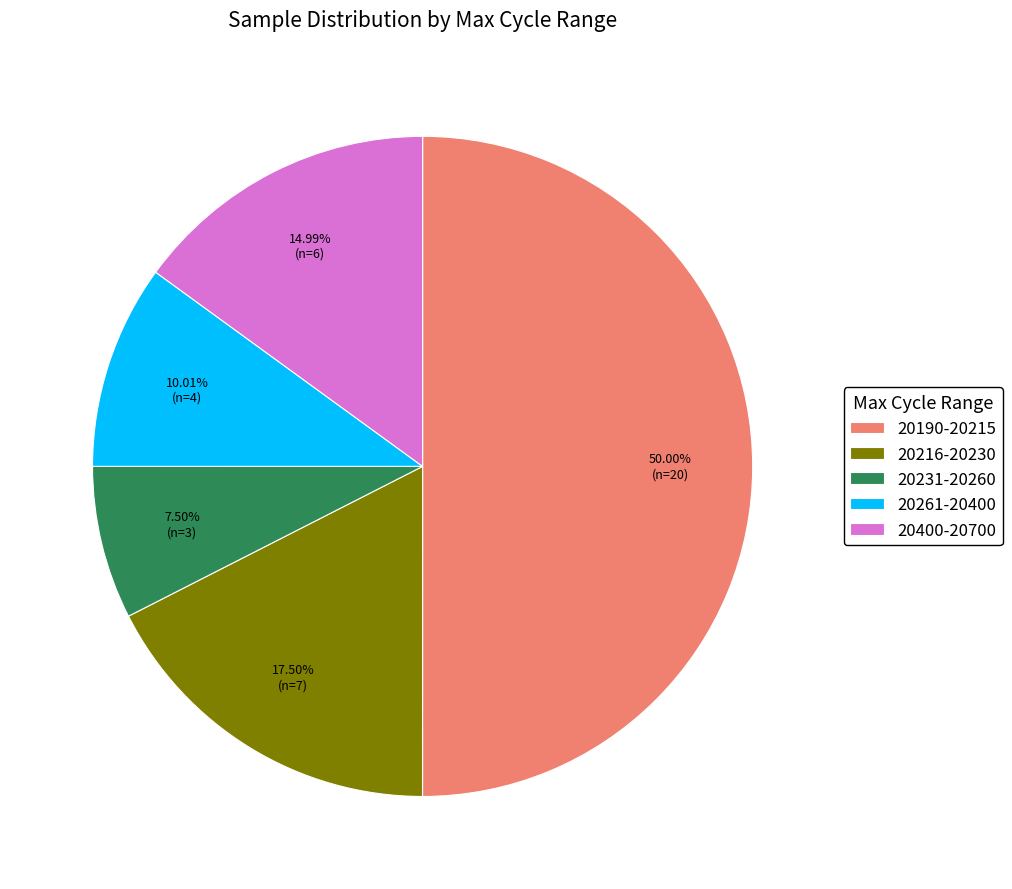

Rank the categories by value from highest to lowest.

20190-20215, 20216-20230, 20400-20700, 20261-20400, 20231-20260